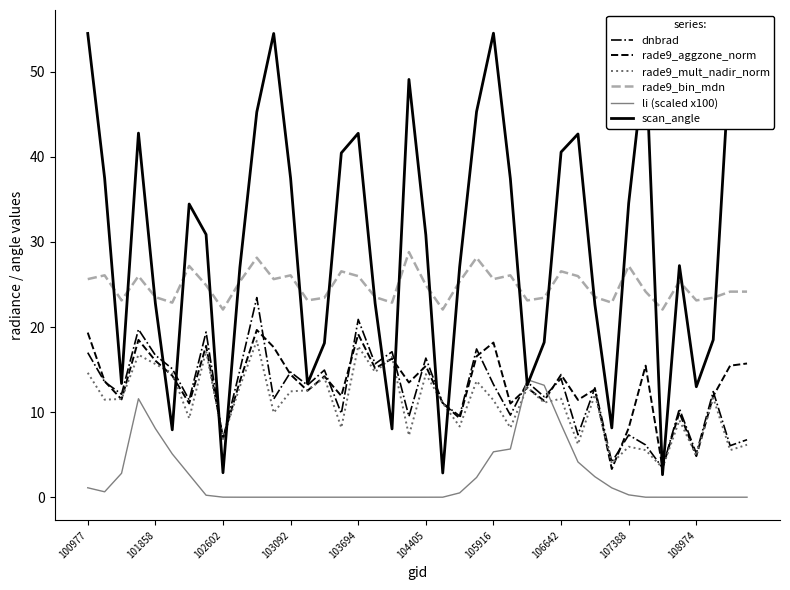

Does the chart display data point markers on the line(s)?

No